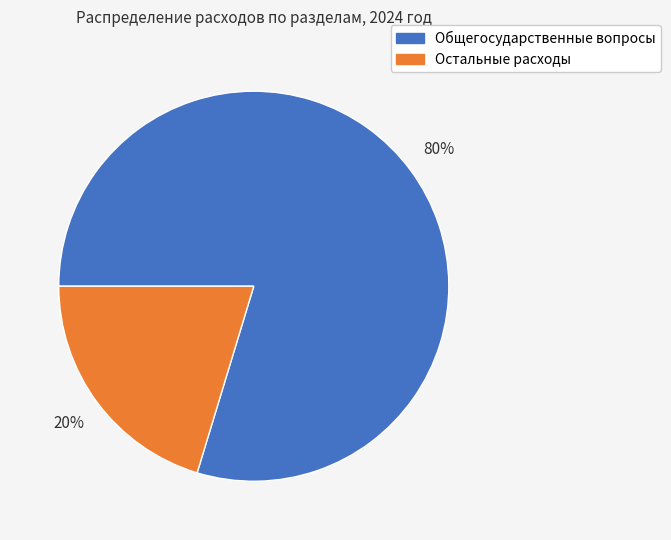

To the nearest percent, what is the average slice percentage?

50%